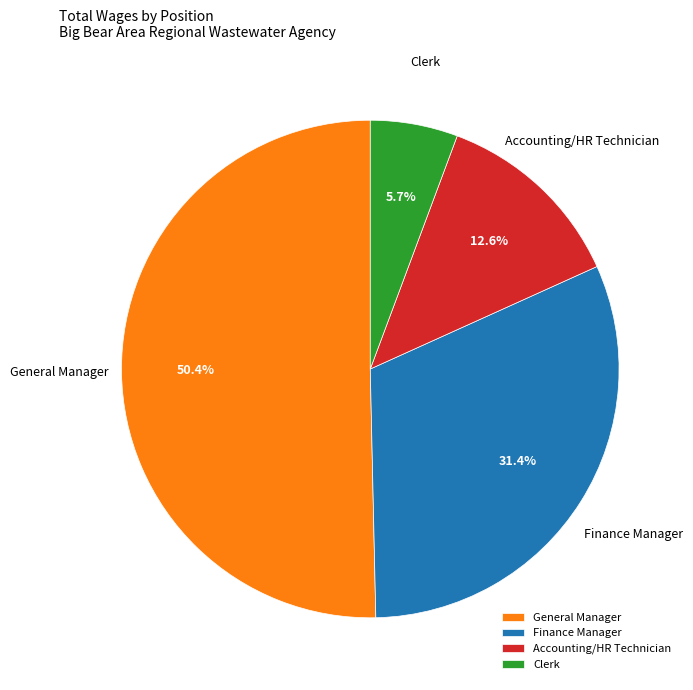

To the nearest percent, what portion does General Manager represent?

50%